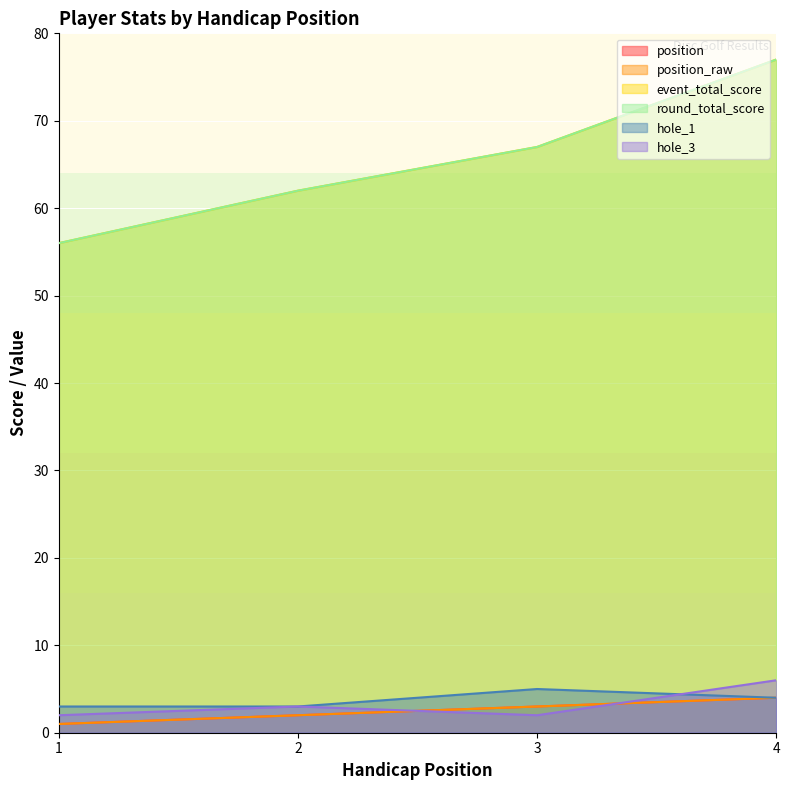

How many lines are shown in the chart?

6